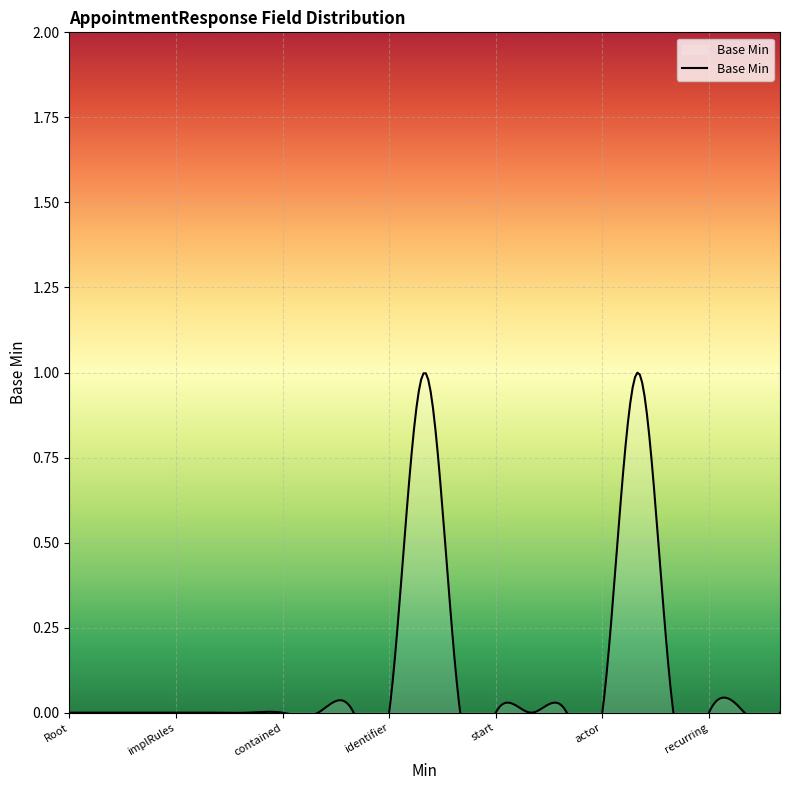

True or false: the data has more than 0 interior local peaks.

True